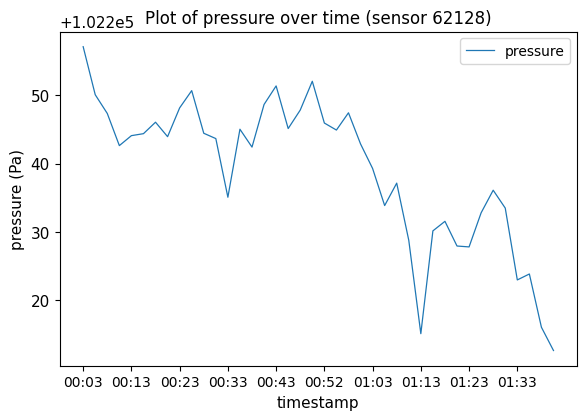

What is the difference between the maximum and minimum values?

44.5